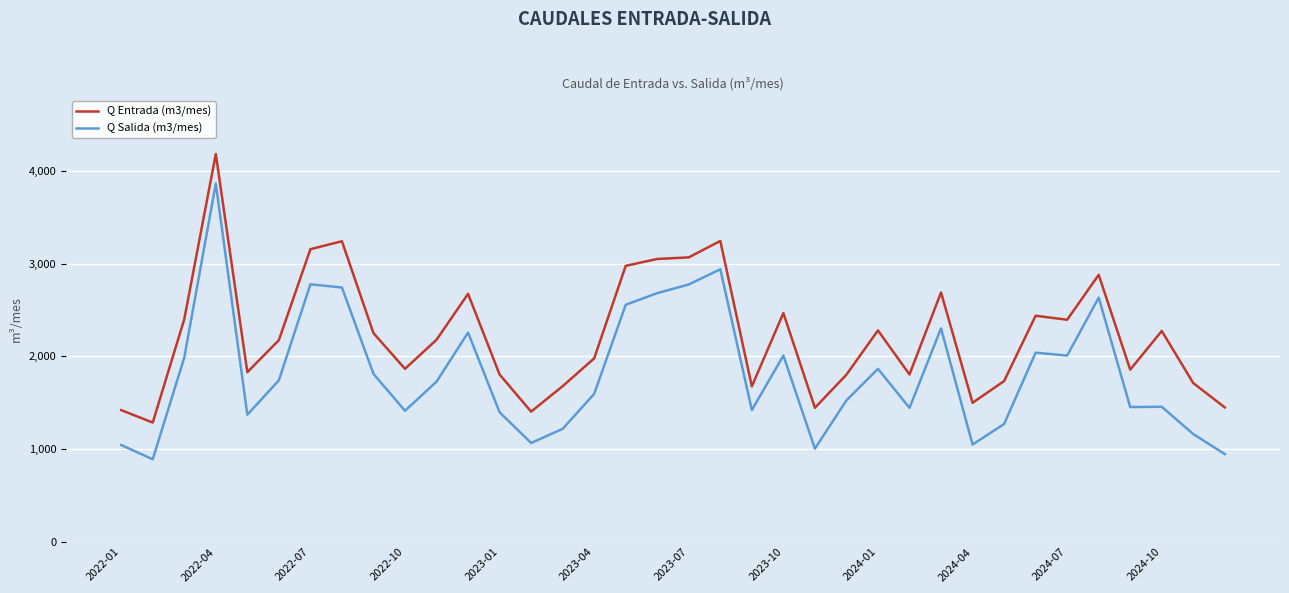

What is the difference between the maximum and minimum values in the Q Salida (m3/mes) series?

2971